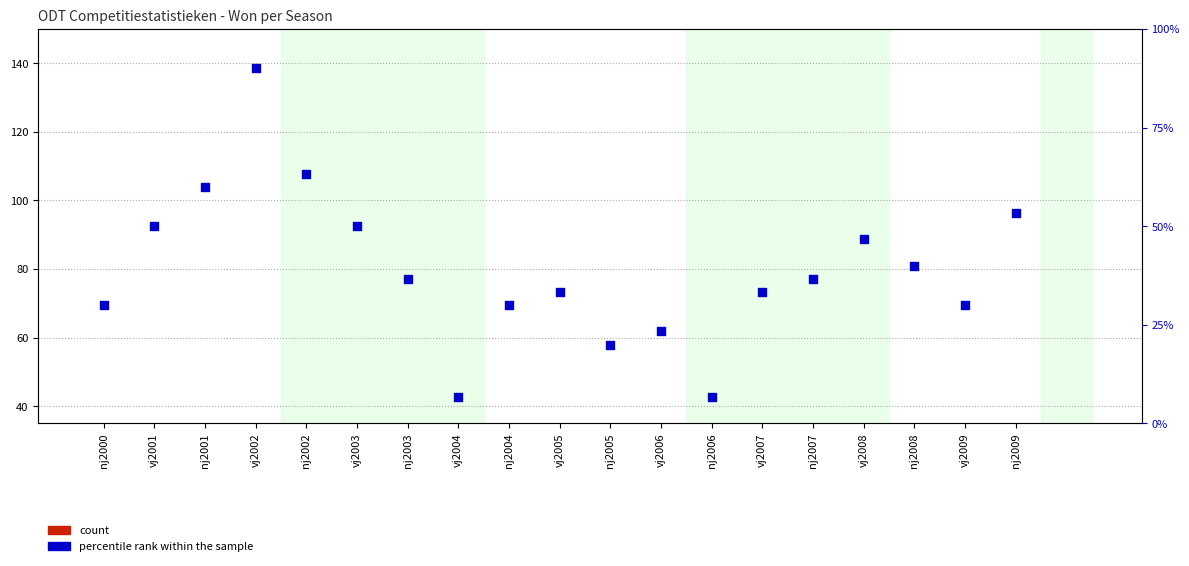

Which series has the widest spread of Y values?

percentile rank within the sample